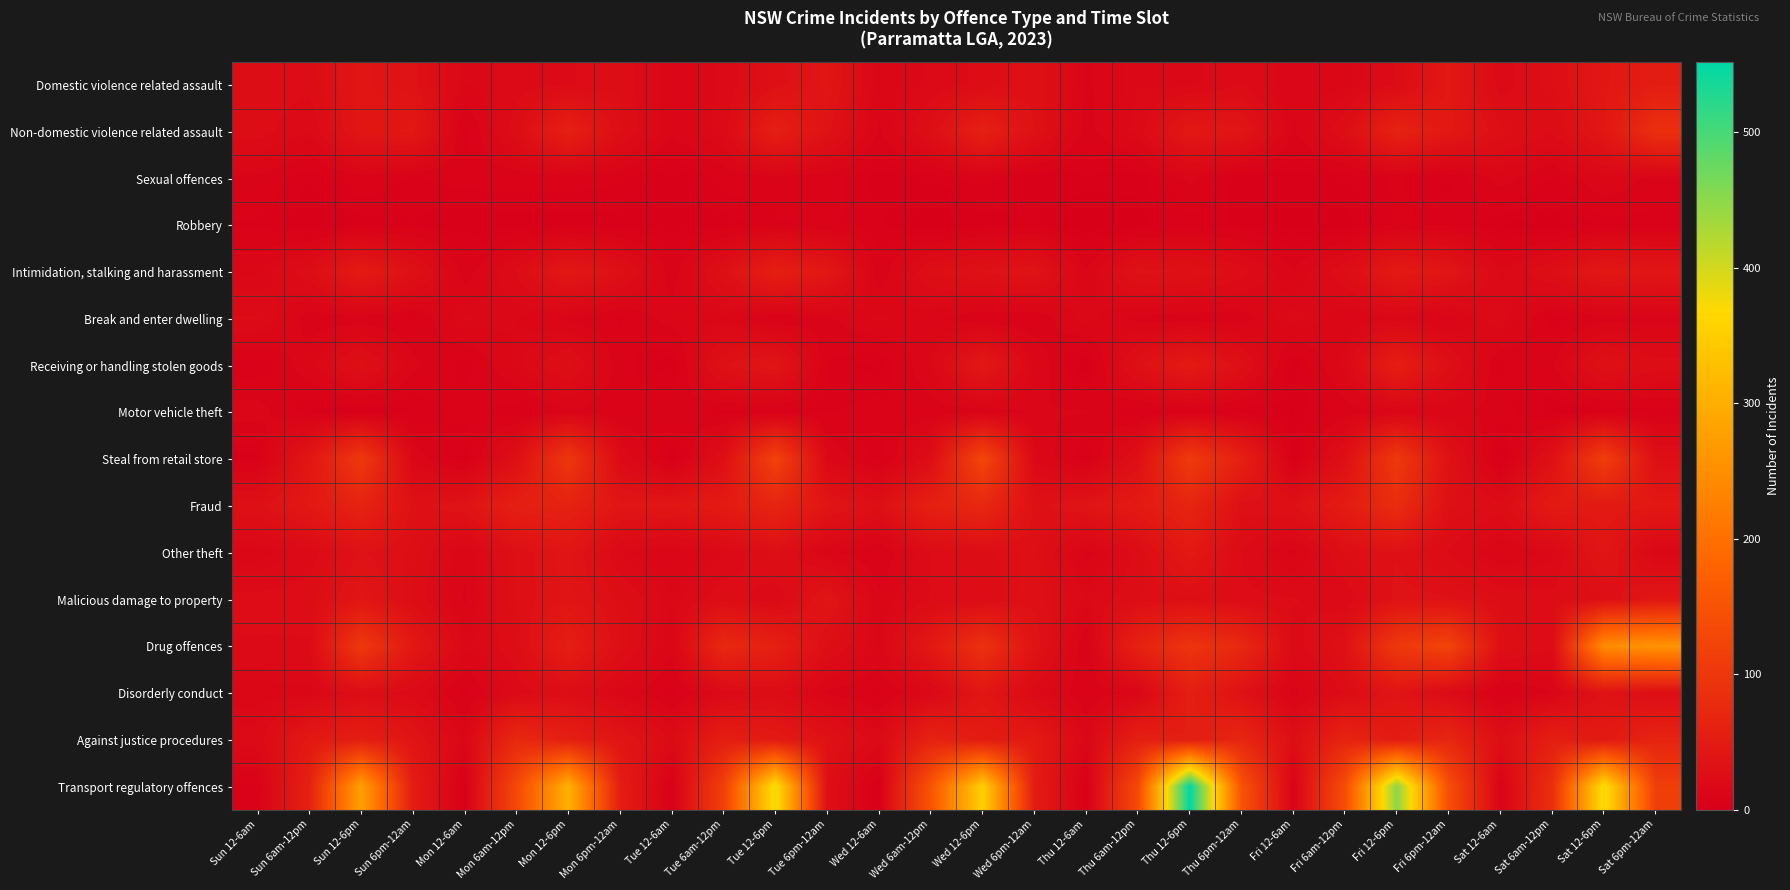

At which category is the sum across all series the highest?

Thu 12-6pm